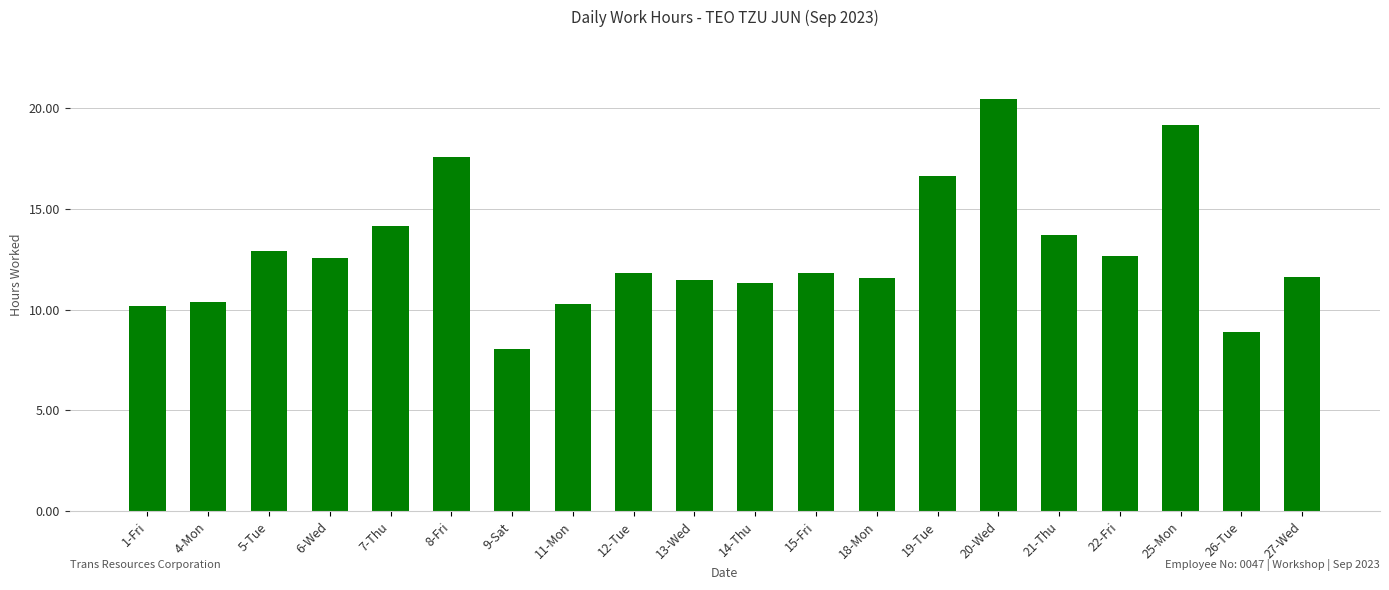

The chart shows a value of 16.6 at 19-Tue. True or false?

True